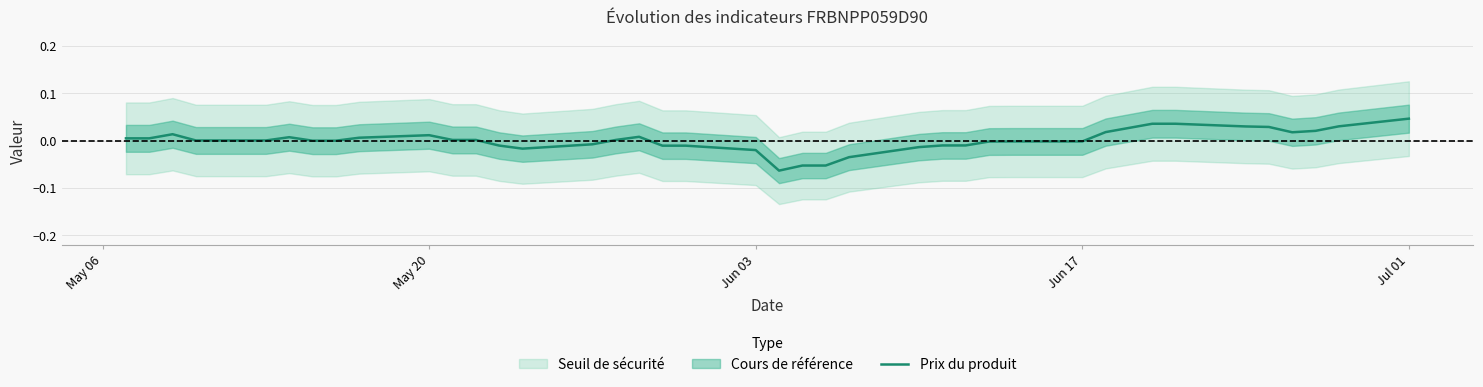

What is the minimum value shown in the chart?

-0.1